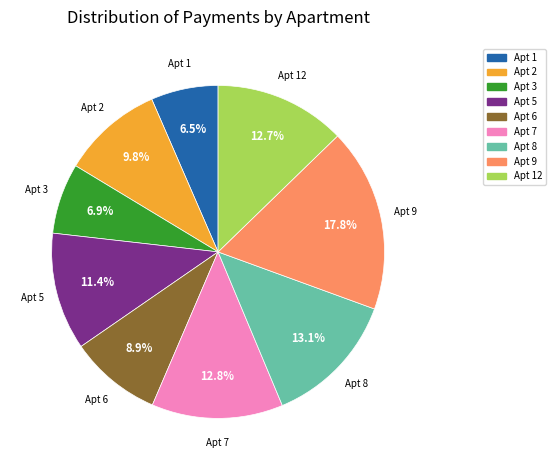

Does any single category account for the majority?

No